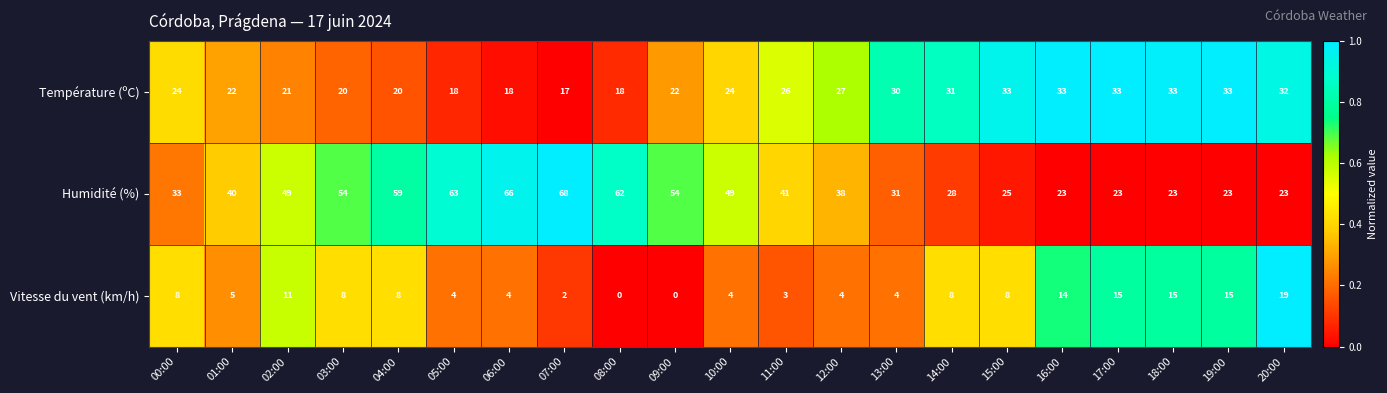

Which series changed the most between 10:00 and 19:00?

Humidité (%)